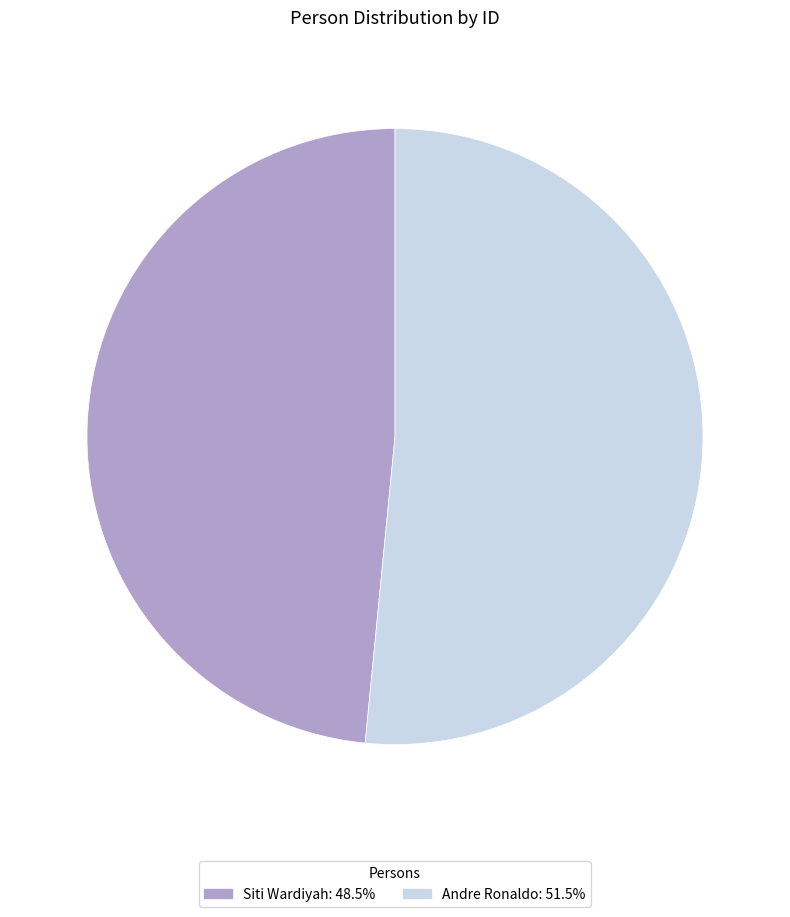

Which slice is the smallest?

Siti Wardiyah